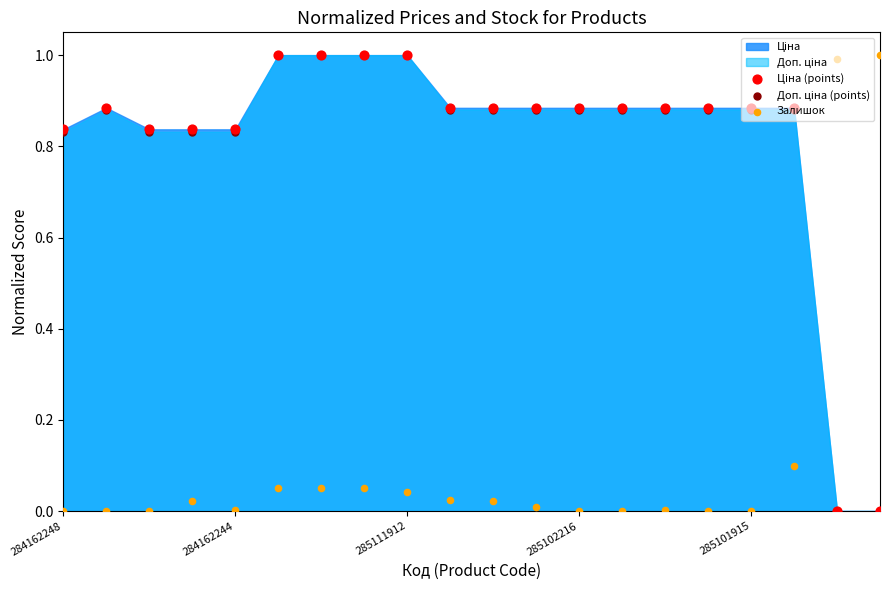

Which series has the widest spread of Y values?

Ціна (points)